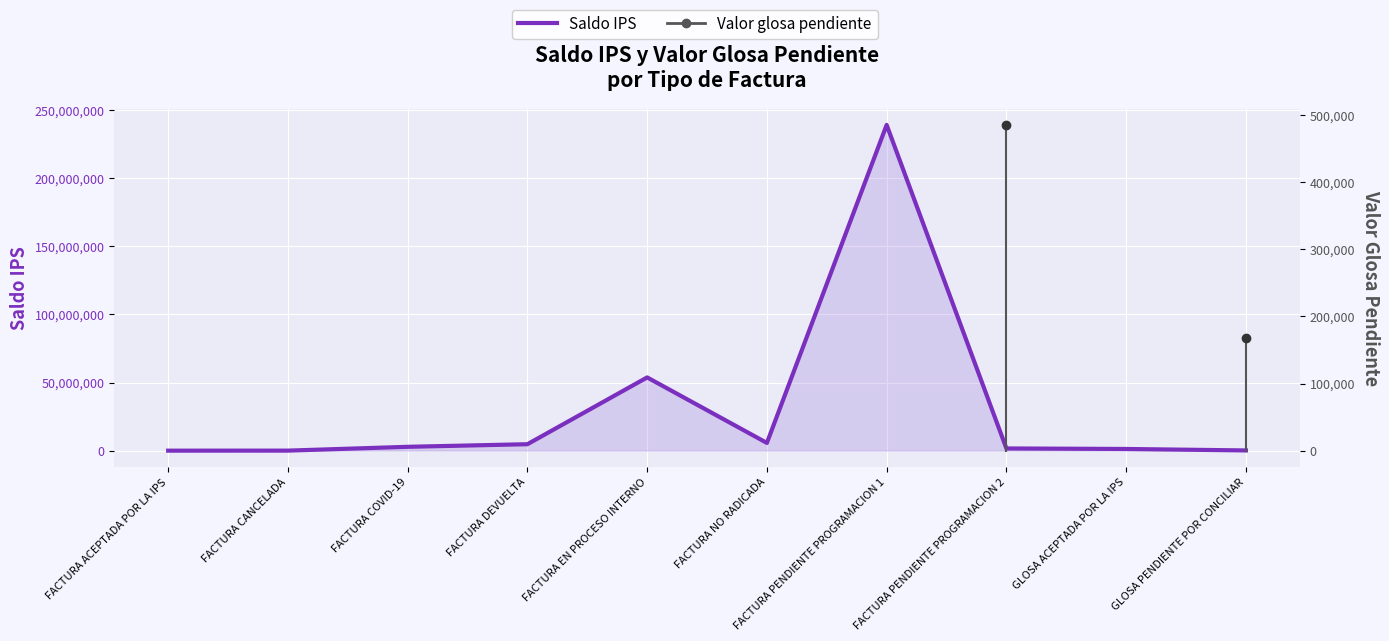

What is the maximum value shown in the chart?

238991578